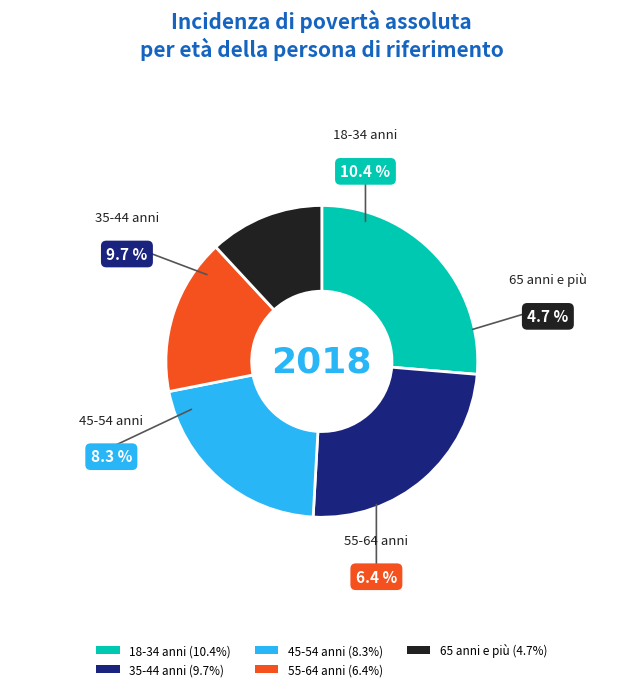

Approximately how many times larger is the value at 18-34 anni compared to 45-54 anni?

1.3